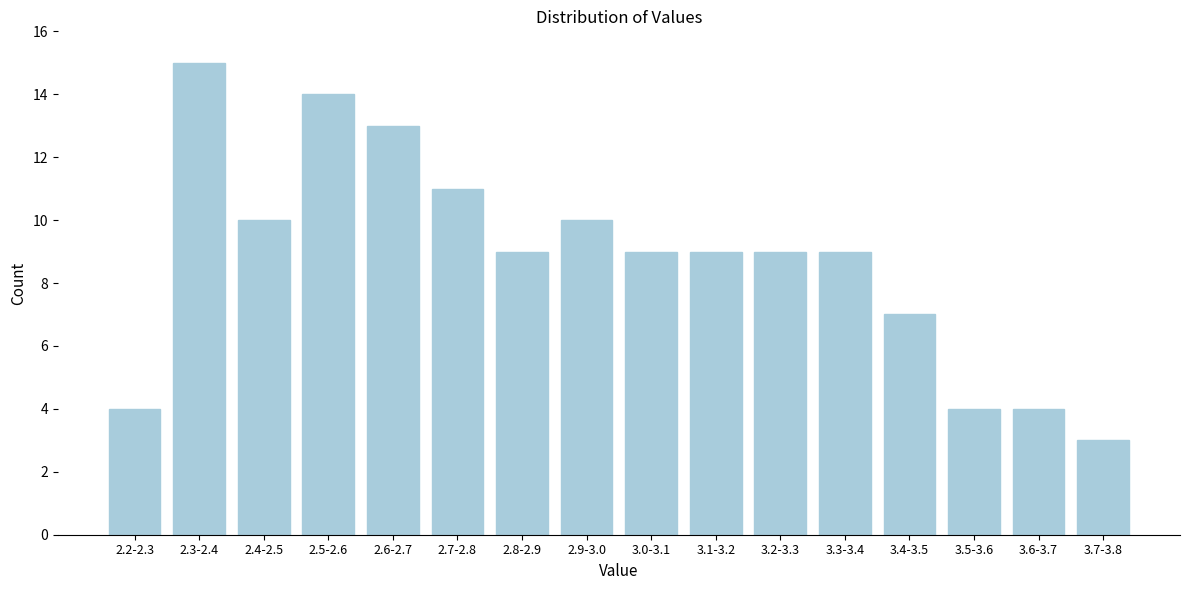

Reading left to right, extract all data points from this chart.

2.2-2.3=4	2.3-2.4=15	2.4-2.5=10	2.5-2.6=14	2.6-2.7=13	2.7-2.8=11	2.8-2.9=9	2.9-3.0=10	3.0-3.1=9	3.1-3.2=9	3.2-3.3=9	3.3-3.4=9	3.4-3.5=7	3.5-3.6=4	3.6-3.7=4	3.7-3.8=3